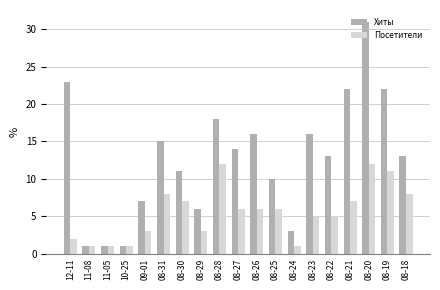

Rank the series by their maximum value, from highest to lowest.

Хиты, Посетители